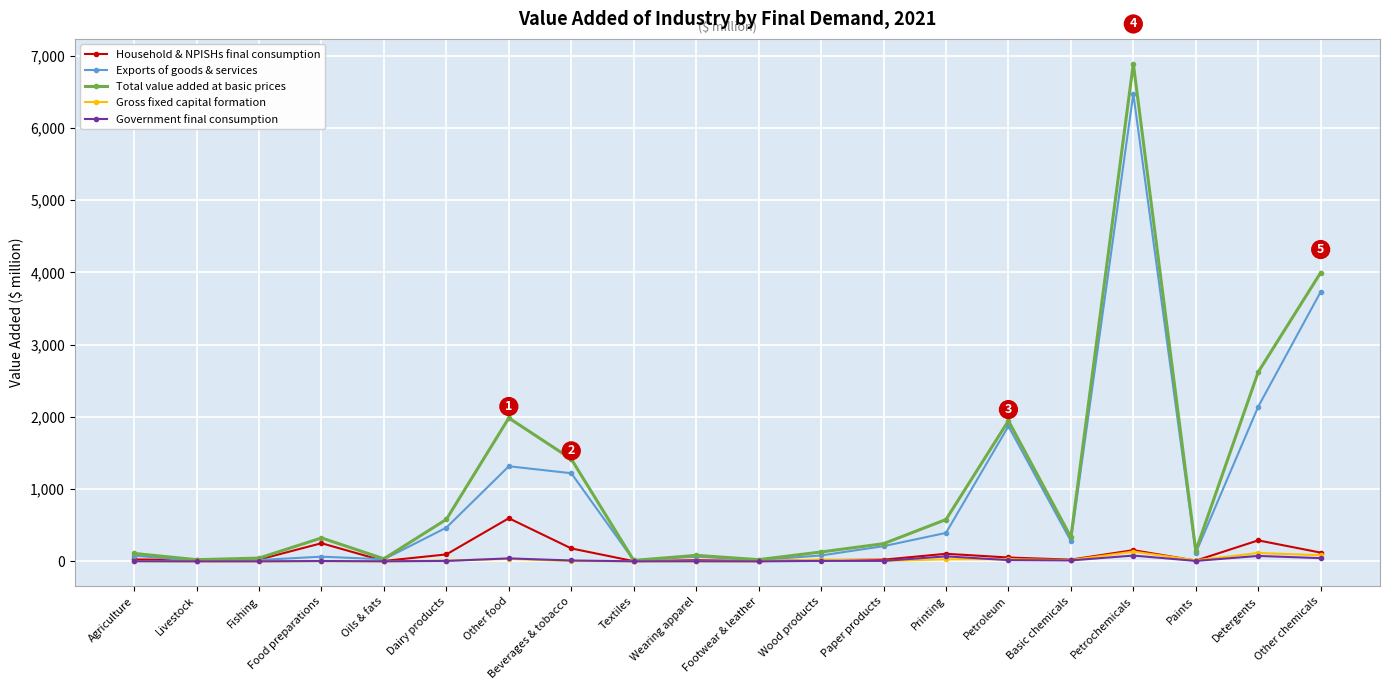

What is the greatest value displayed?

6887.7